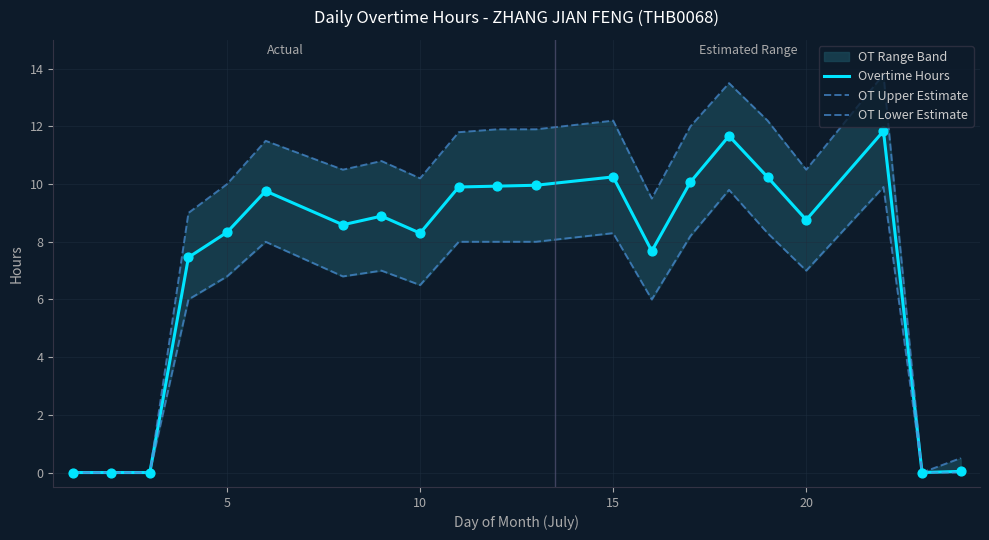

What is the highest value of the Overtime Hours series?

11.8